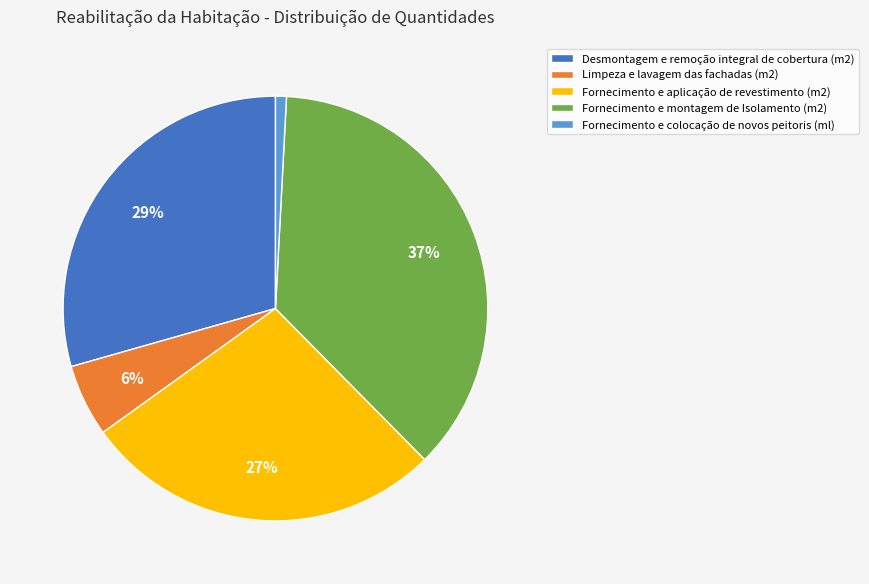

Is it true that Fornecimento e montagem de Isolamento (m2) is 26% of the pie?

False